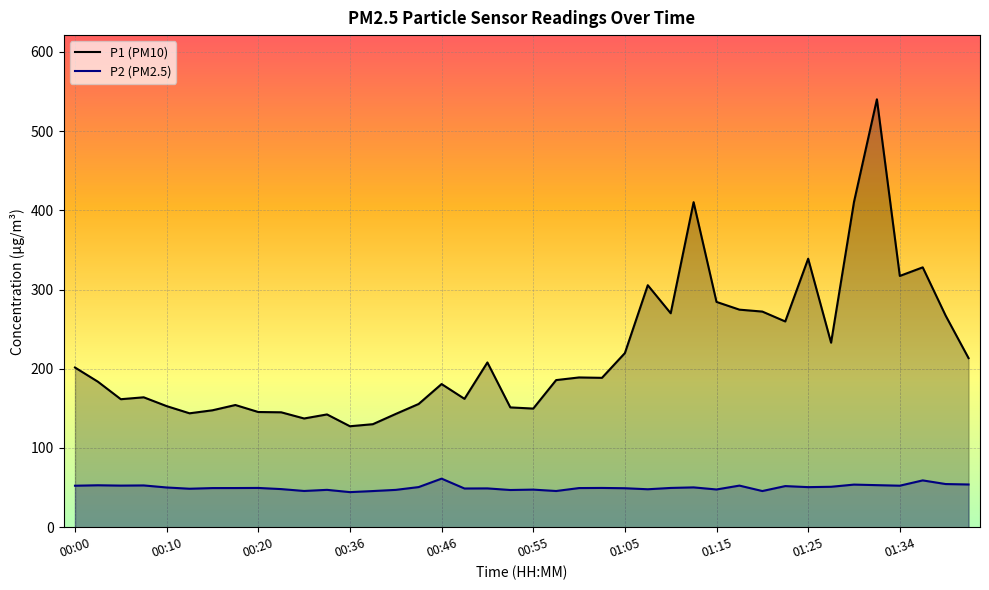

Rank the series by their average value, from lowest to highest.

P2 (PM2.5), P1 (PM10)